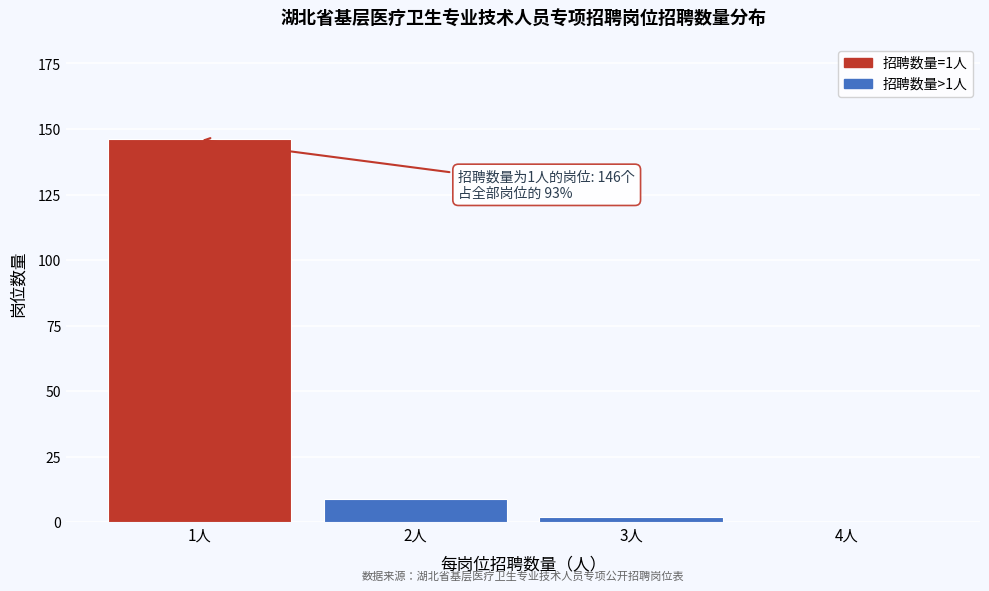

Reading right to left, extract all data points from this chart.

4人=0	3人=2	2人=9	1人=146